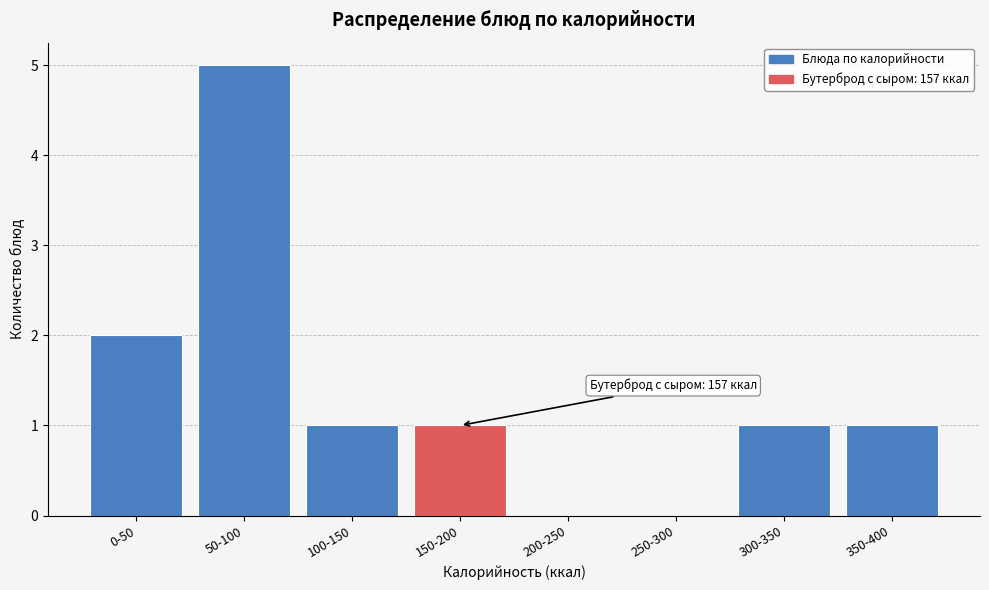

Reading left to right, list all the values displayed in this chart.

0-50=2	50-100=5	100-150=1	150-200=1	200-250=0	250-300=0	300-350=1	350-400=1